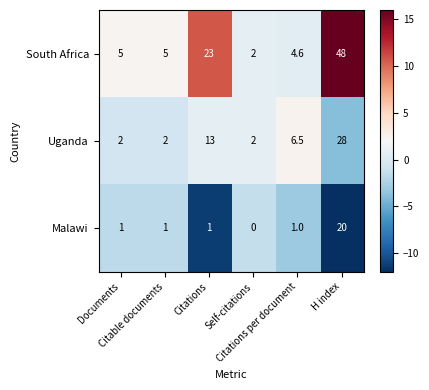

What is the sum of all South Africa values?

87.6